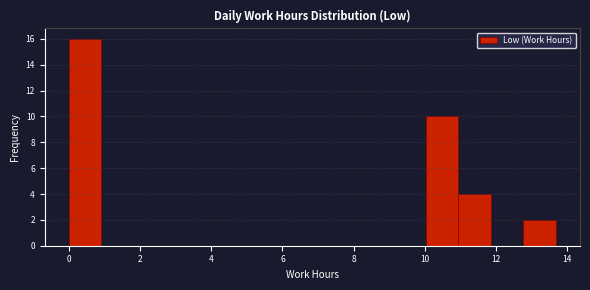

Reading left to right, list every bar in this chart as the range it spans on the x-axis followed by its height. Neither the bar edges nor the heights are printed on the chart, so give them approximately, as read against the axes.

0.0 to 1.0: 16
1.0 to 1.8: 0
1.8 to 2.8: 0
2.8 to 3.6: 0
3.6 to 4.6: 0
4.6 to 5.4: 0
5.4 to 6.4: 0
6.4 to 7.2: 0
7.2 to 8.2: 0
8.2 to 9.2: 0
9.2 to 10.0: 0
10.0 to 11.0: 10
11.0 to 11.8: 4
11.8 to 12.8: 0
12.8 to 13.6: 2